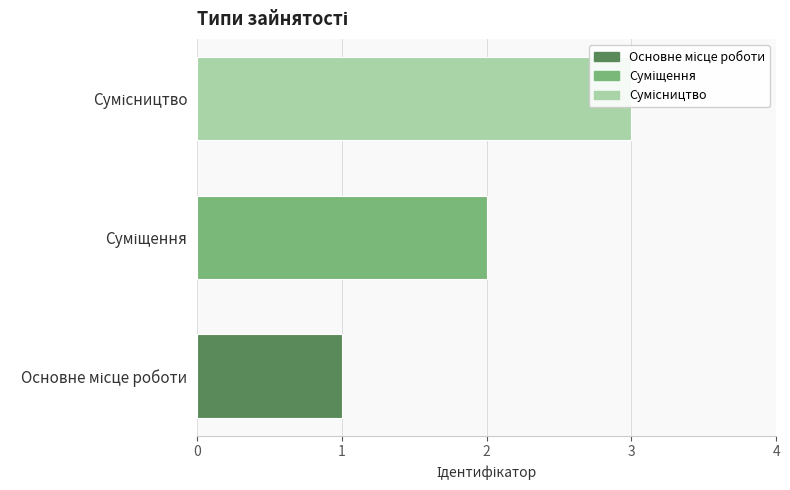

What is the difference between the maximum and minimum values?

2